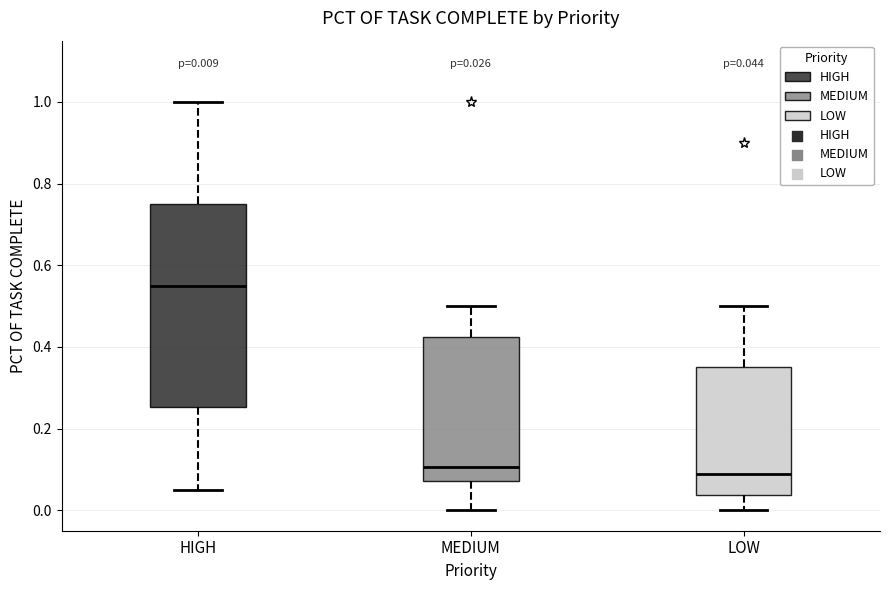

Which box is the tallest, from its lower edge to its upper edge?

HIGH